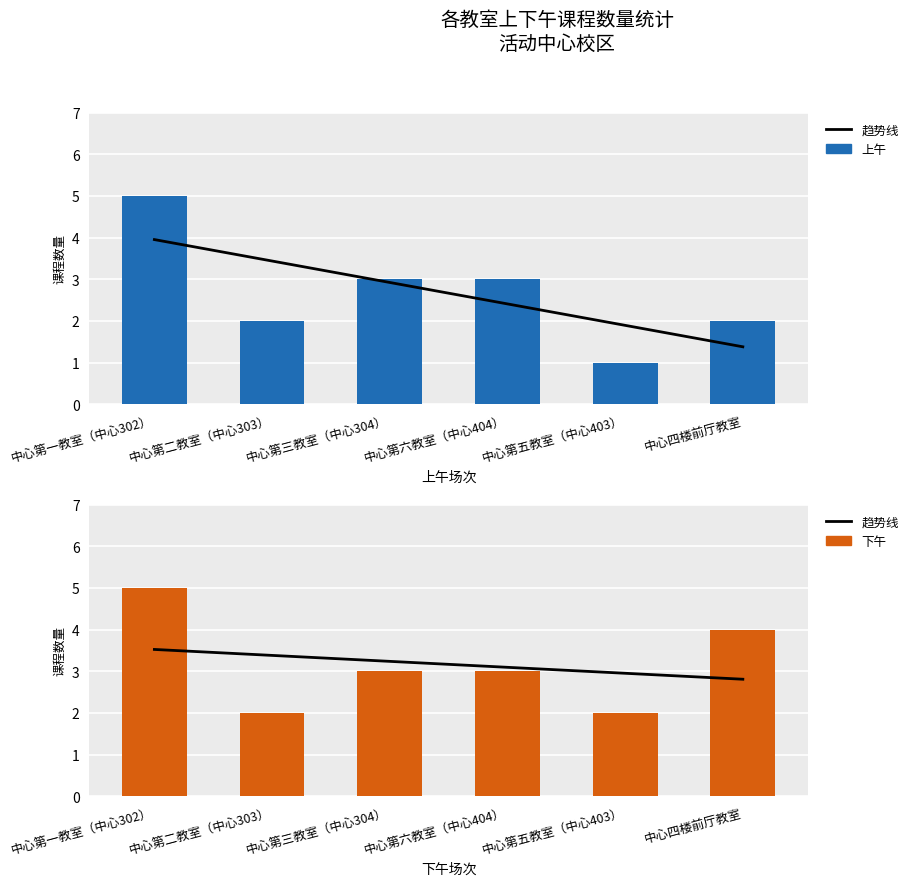

What is the difference between the highest and lowest values at 中心第五教室（中心403）?

2.0